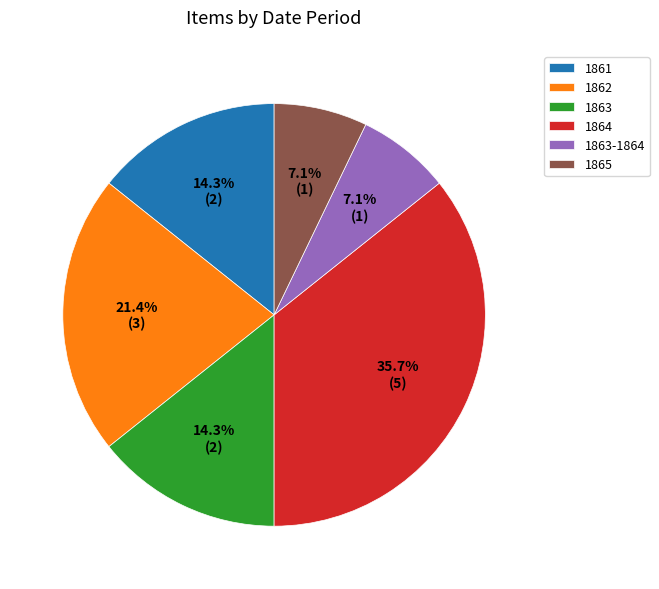

Does any single category account for the majority?

No